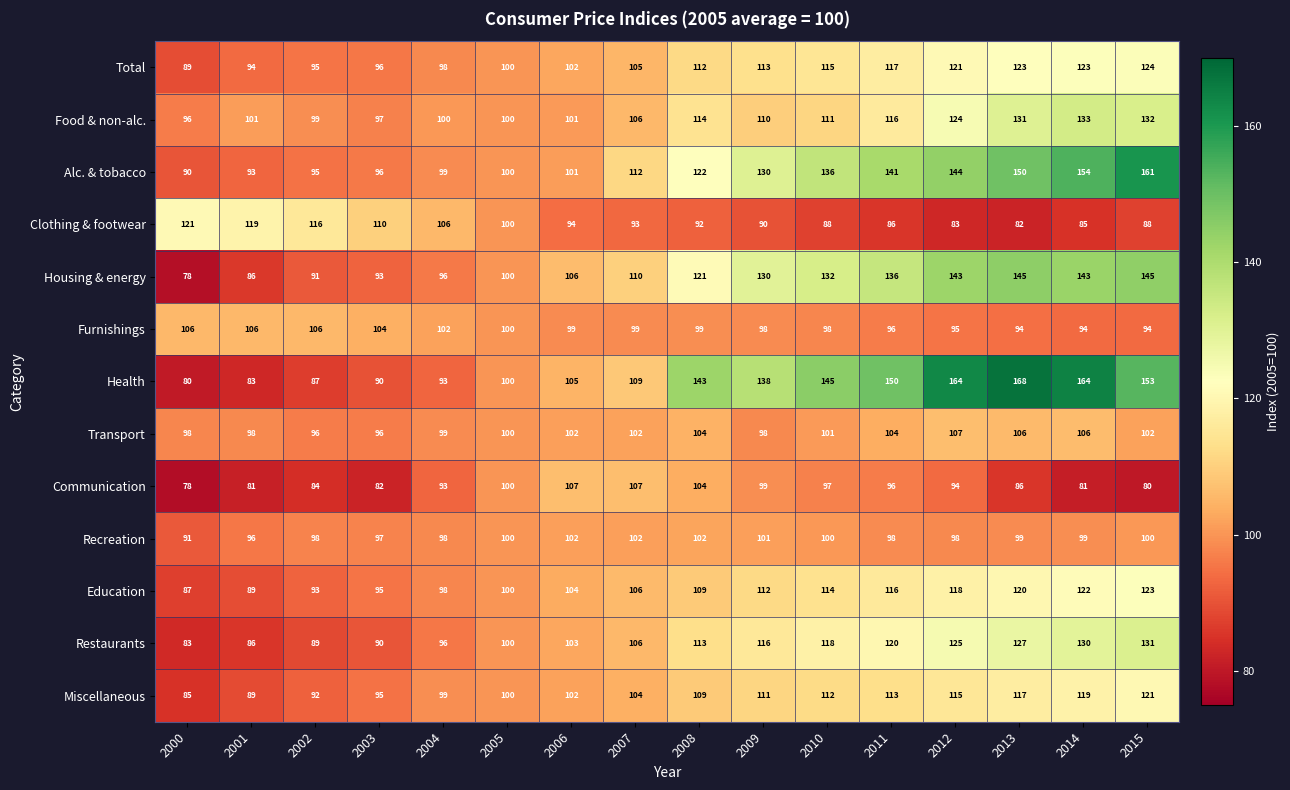

Rank the series at 2013 from lowest to highest value.

Clothing & footwear, Communication, Furnishings, Recreation, Transport, Miscellaneous, Education, Total, Restaurants, Food & non-alc., Housing & energy, Alc. & tobacco, Health